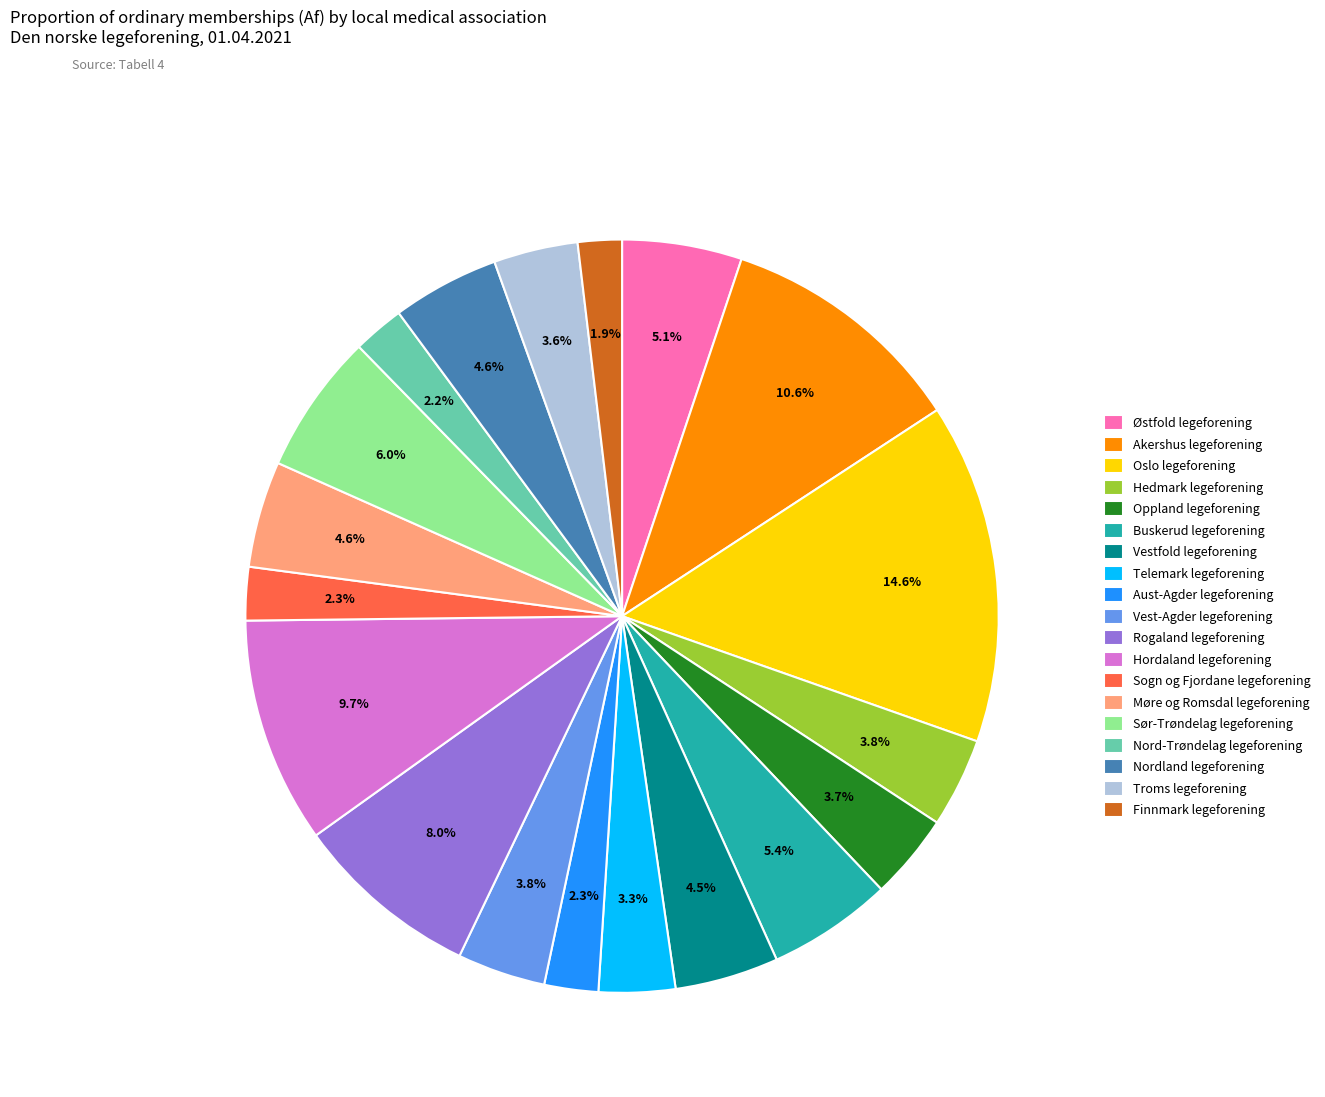

To the nearest percent, what is the combined percentage of Finnmark legeforening and Møre og Romsdal legeforening?

6%